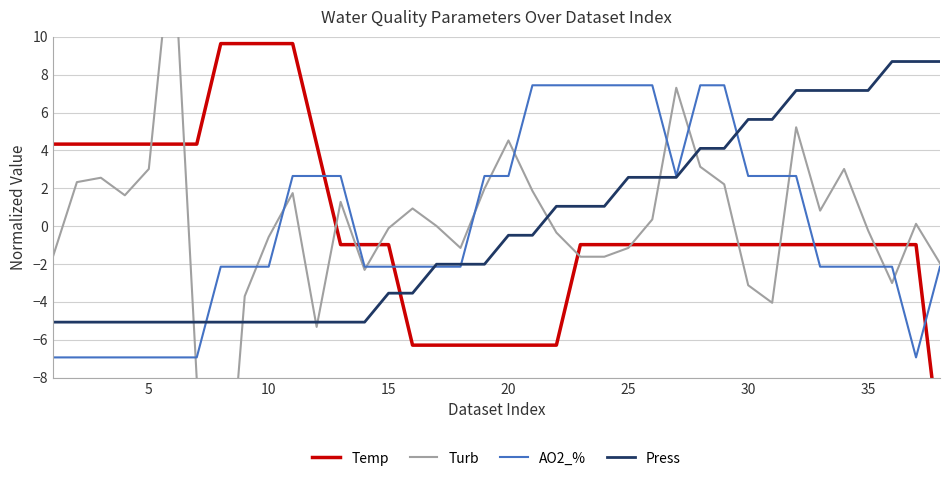

How many values in the Press series are below 0?

21